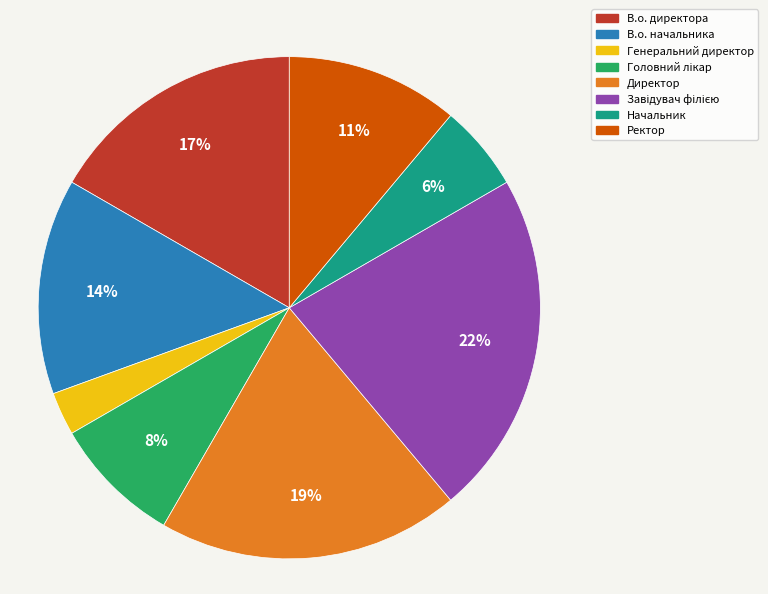

Does any single category account for the majority?

No